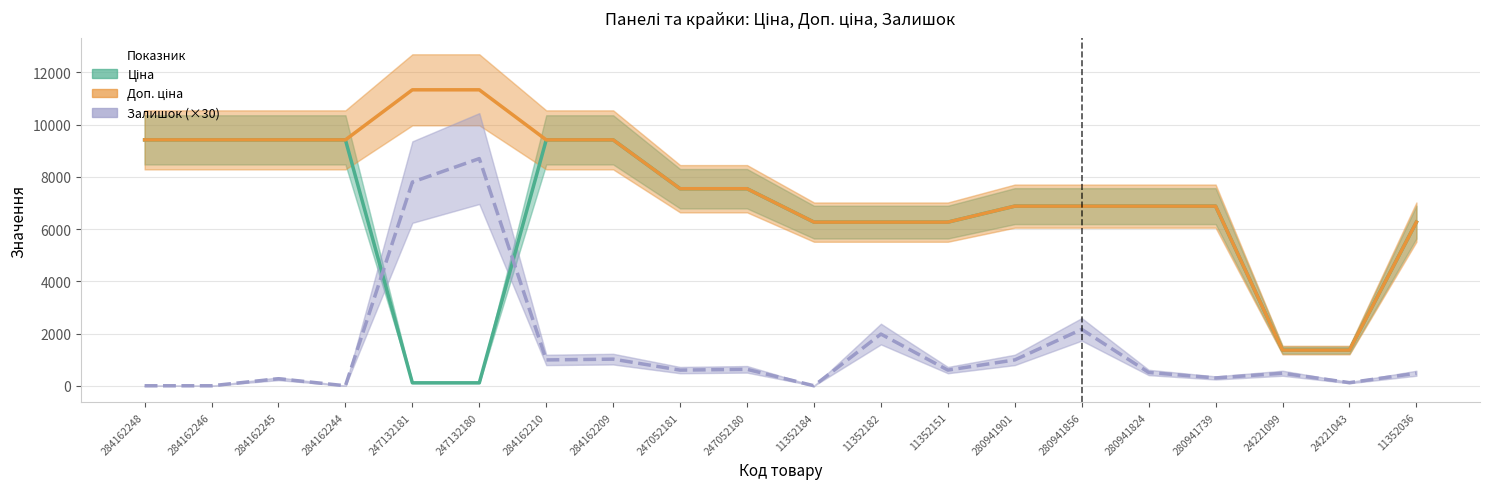

How many lines are shown in the chart?

3